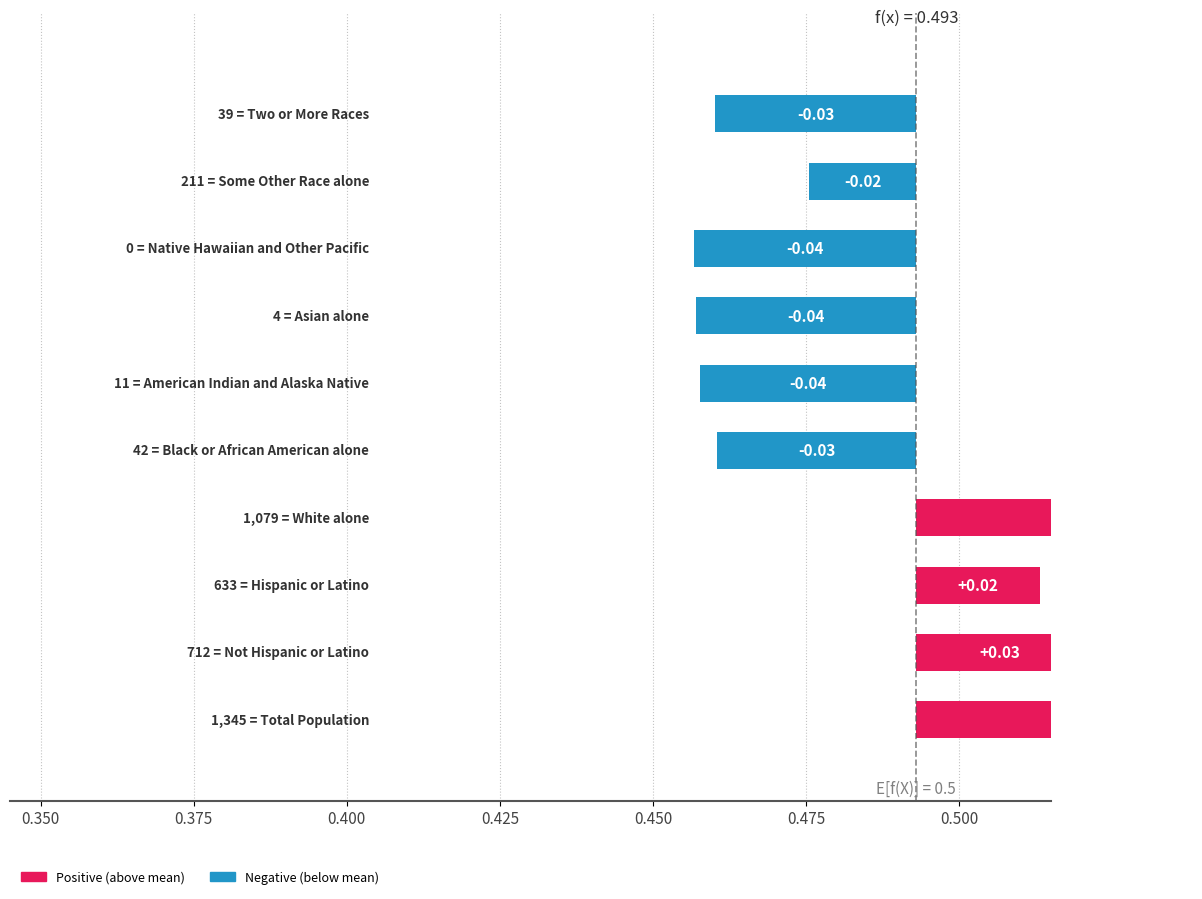

What is the change in value from 0.400 to 9?

-0.1